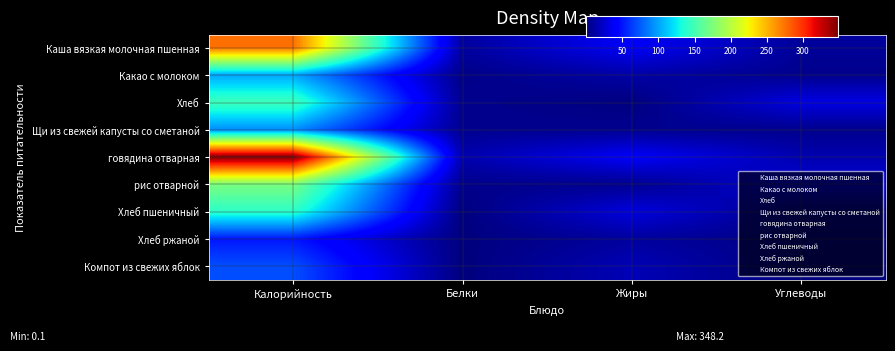

At which category is the sum across all series the highest?

Калорийность